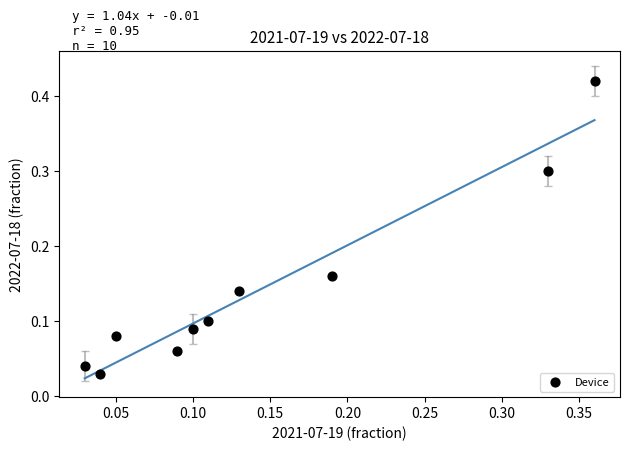

What is the range of X values (max minus min)?

0.3